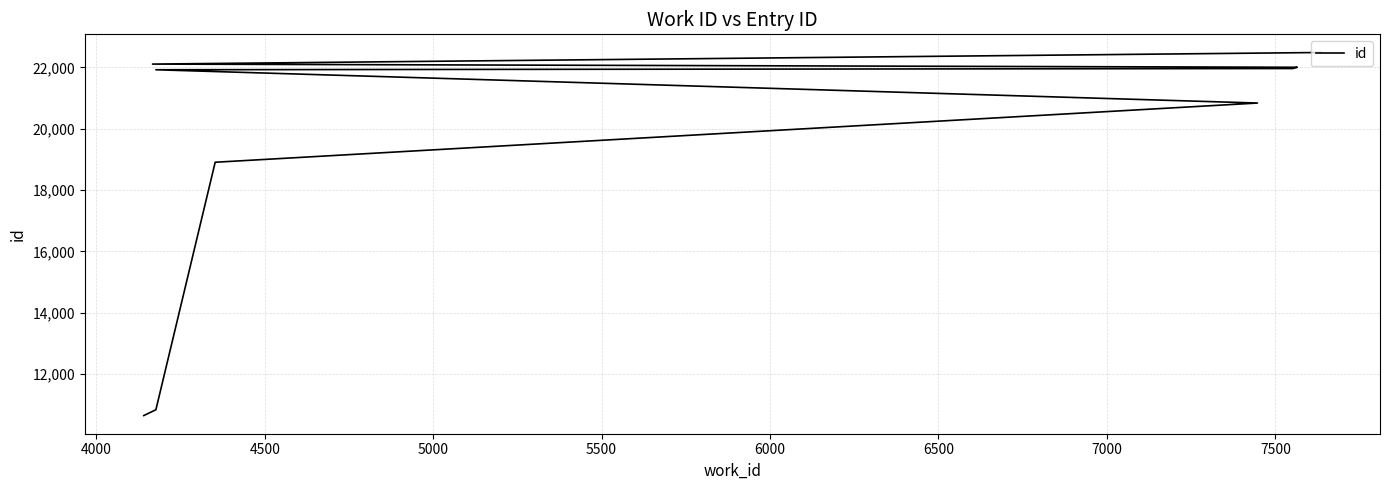

How many data points are less than 21961?

5